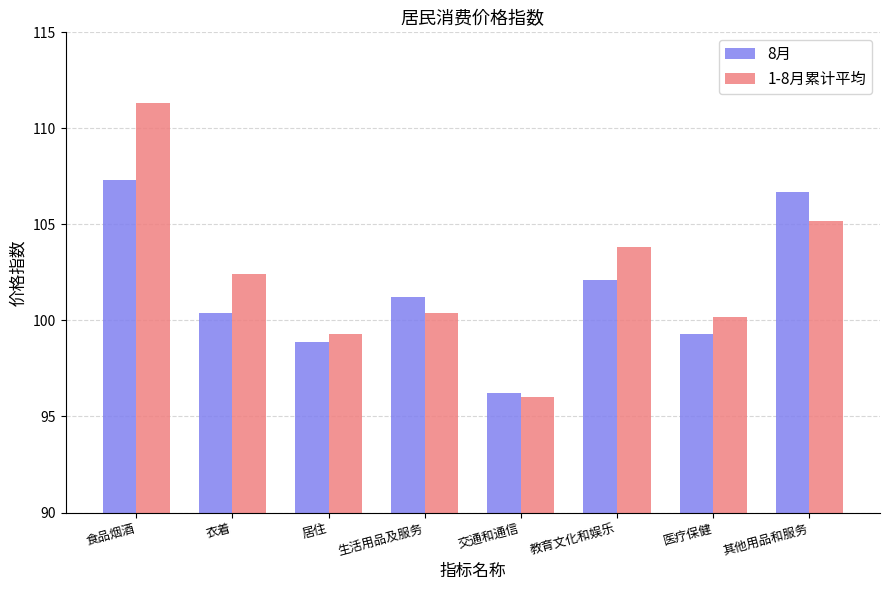

What is the total value across all series at 医疗保健?

199.5